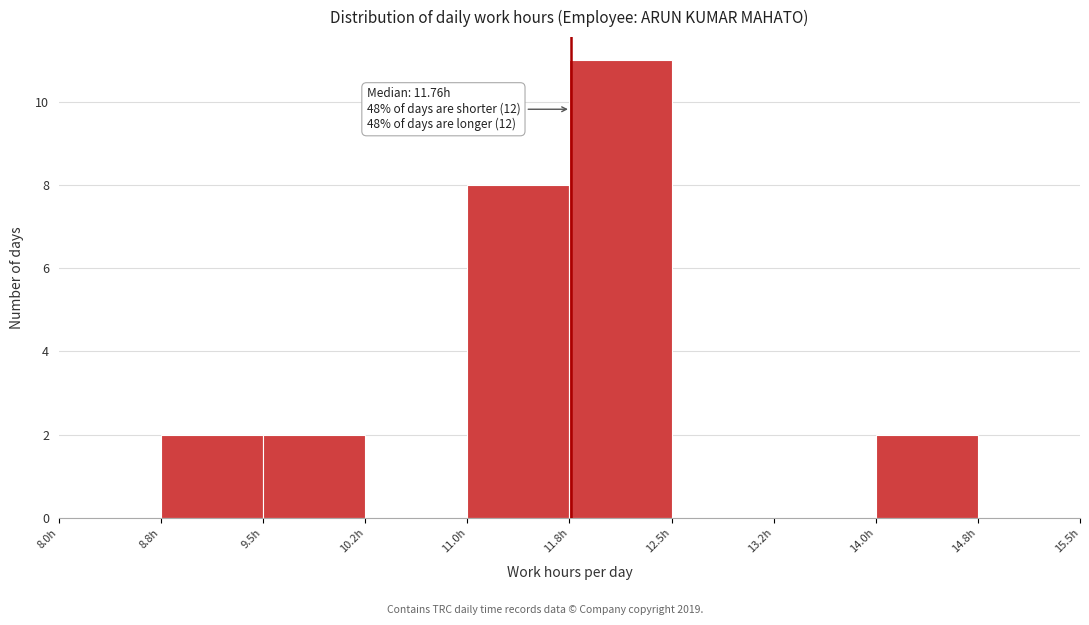

Over which range of the x-axis is the bar tallest?

11.75 to 12.50